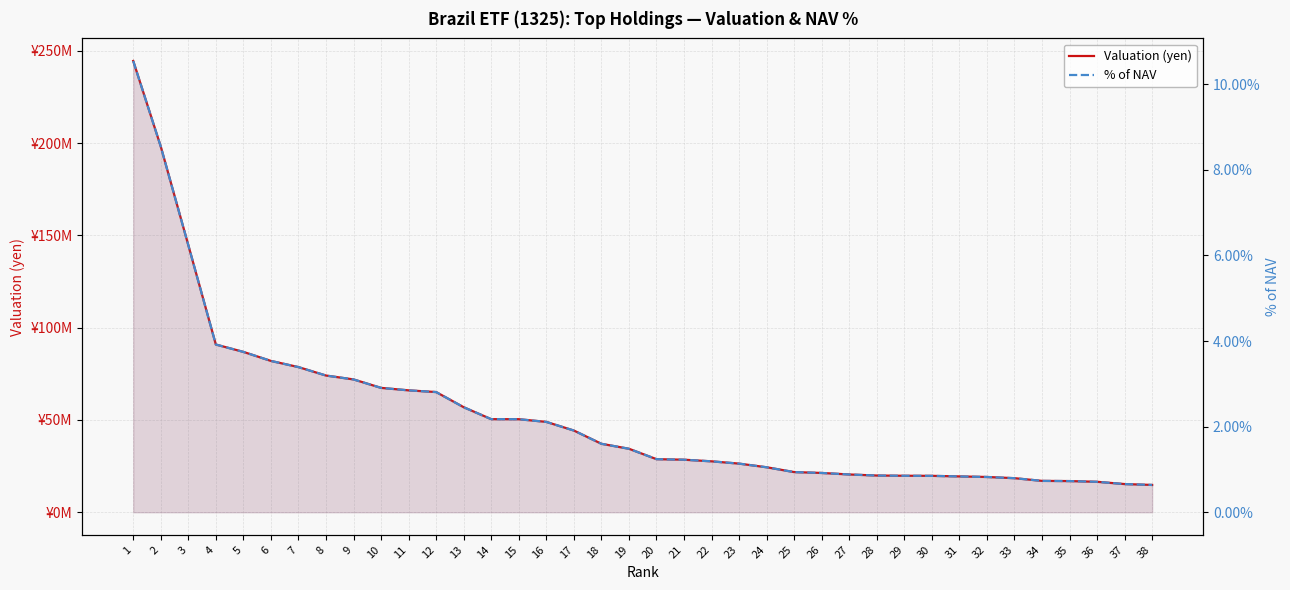

The Valuation (yen) series shows 9360775.4 at 17. True or false?

False